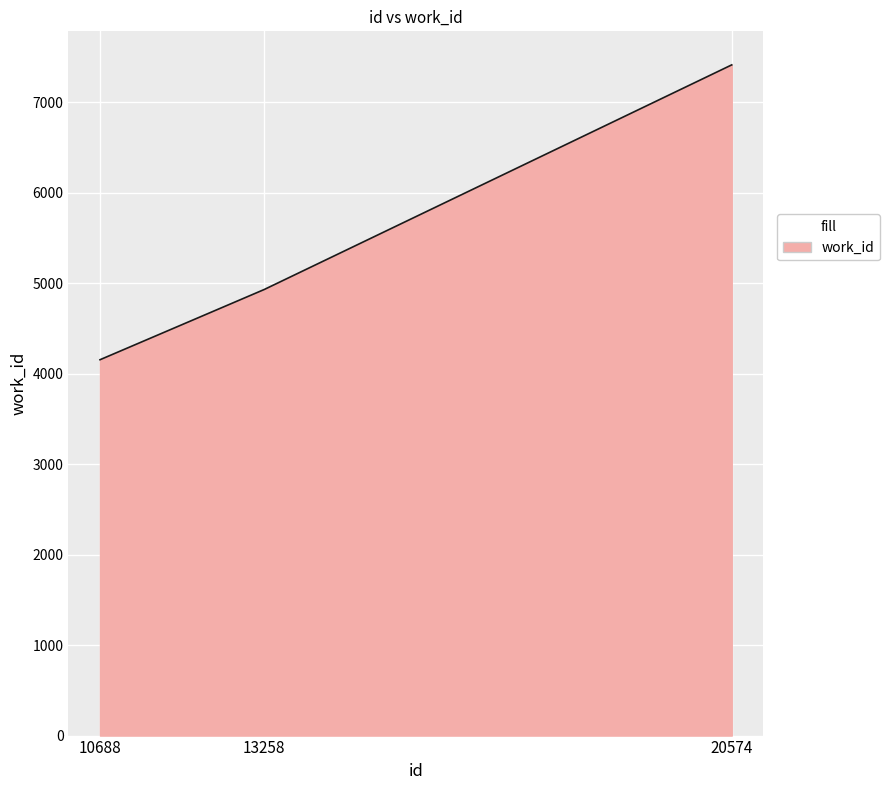

Rank the categories by value from lowest to highest.

10688, 13258, 20574